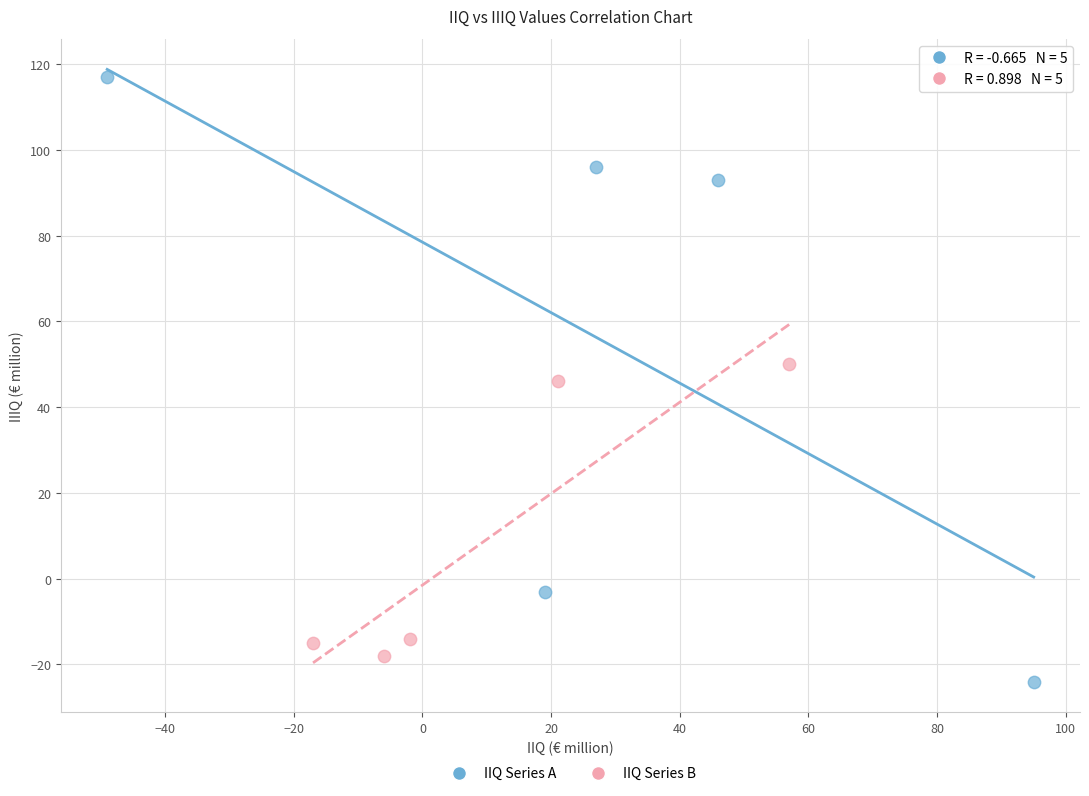

Which series contains the highest Y value?

IIQ Series A